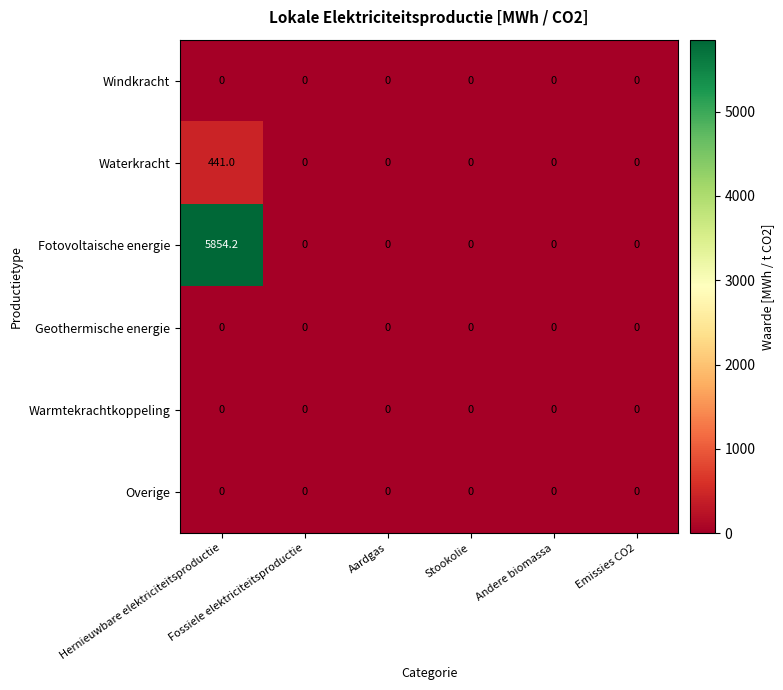

What is the greatest value displayed?

5854.2